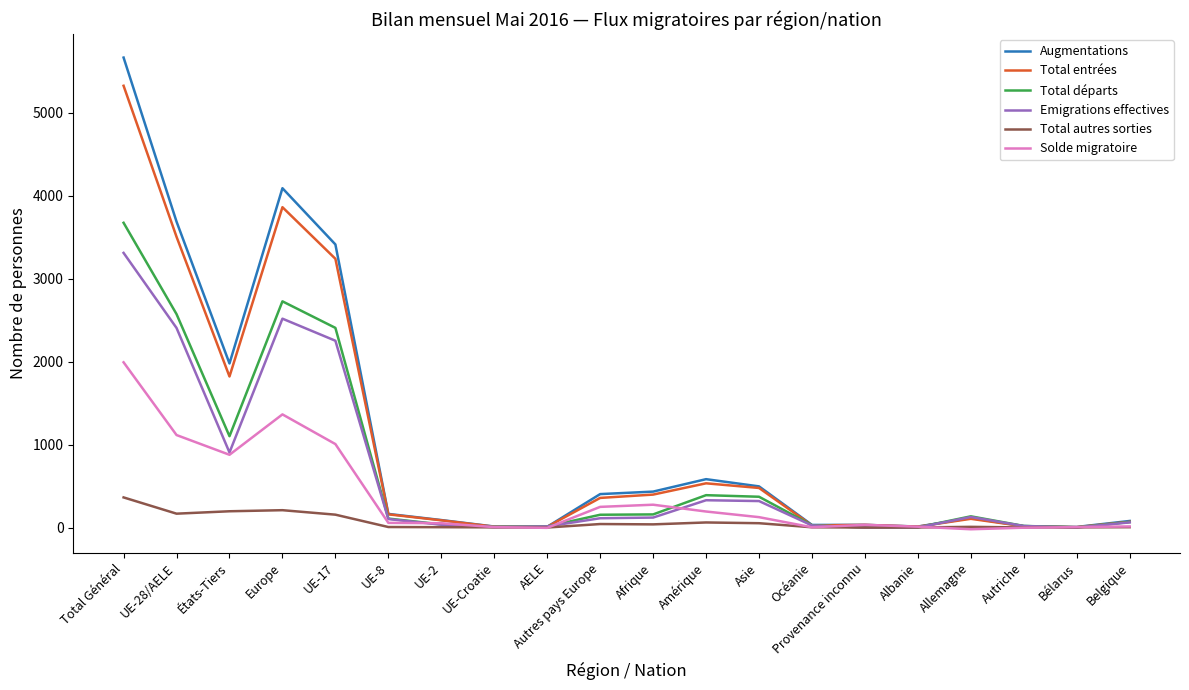

At how many categories does at least one series exceed 4144?

1